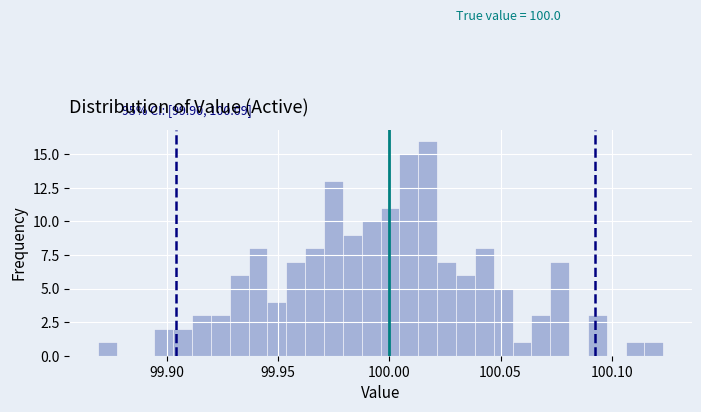

Around what value on the x-axis is the tallest bar? Give the approximate position of its centre, as read against the axis.

100.015